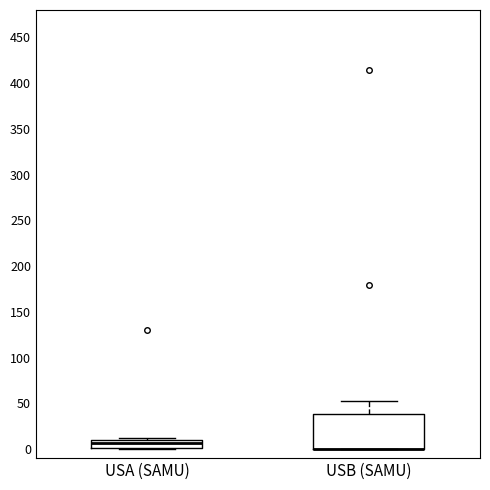

Comparing the boxes themselves (not the whiskers), which one is the tallest?

USB (SAMU)